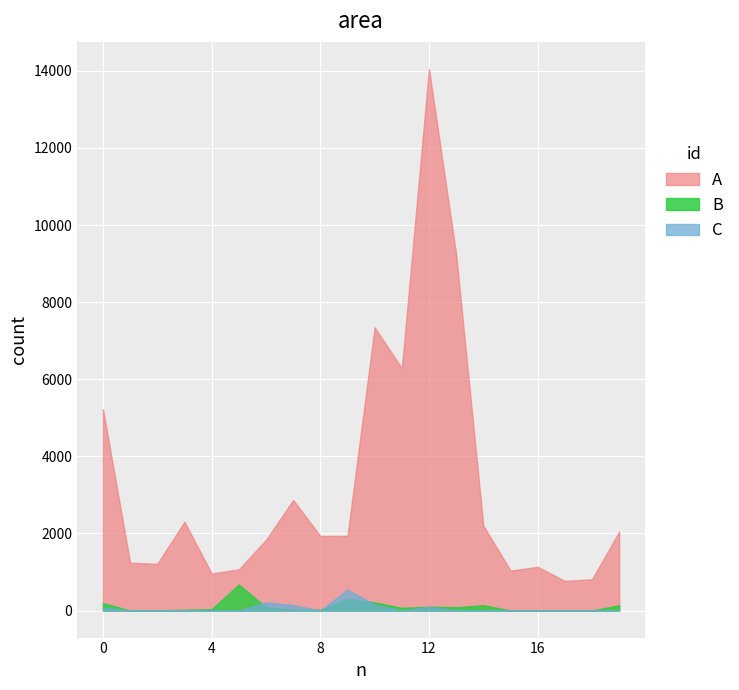

True or false: A (人口) and B (確保病床使用率%) cross at least once.

False